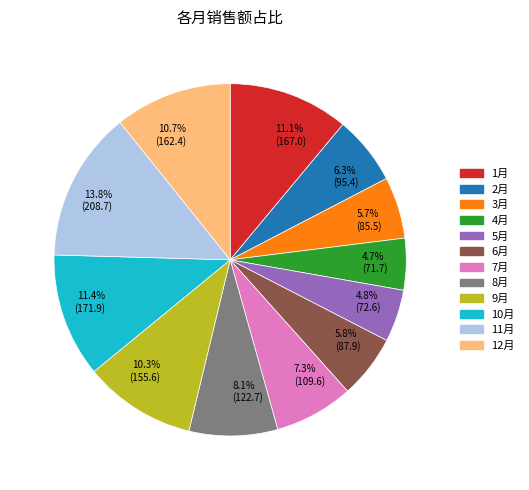

To the nearest percent, what is the average slice percentage?

8%